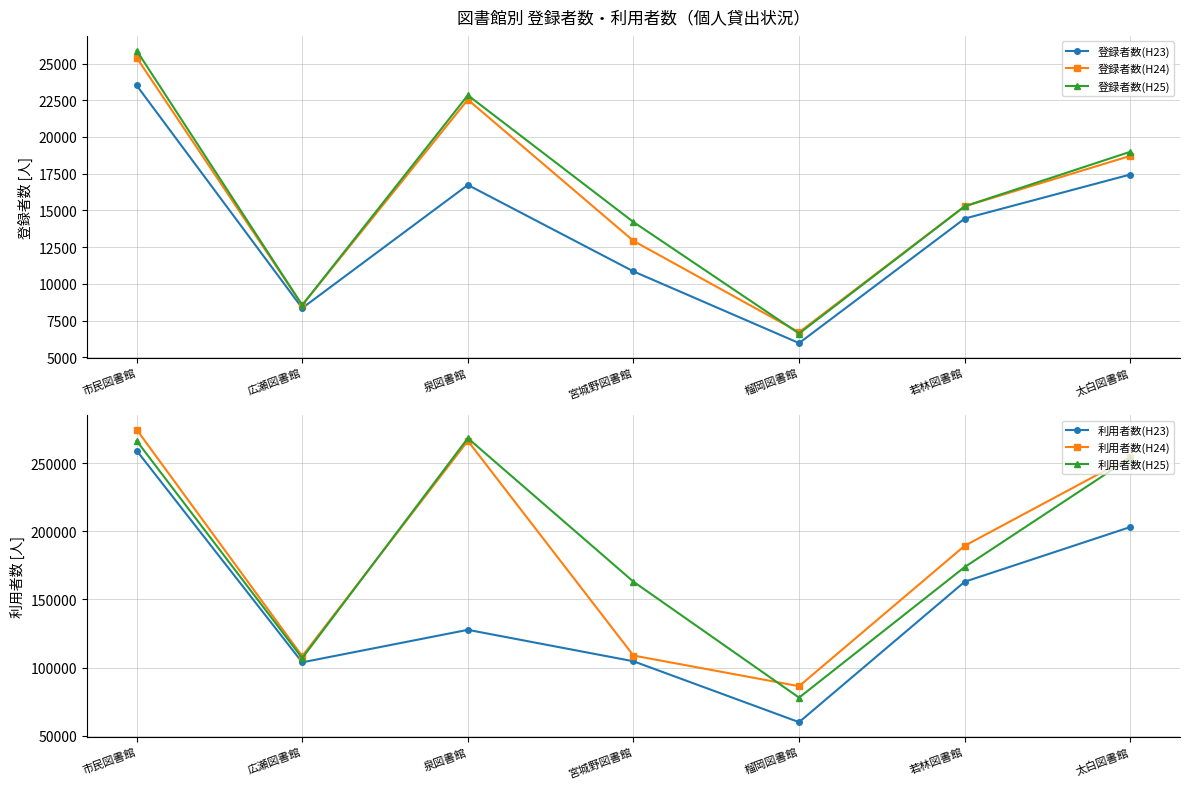

What is the value of the 登録者数(H23) point at the 7th from the left?

17444